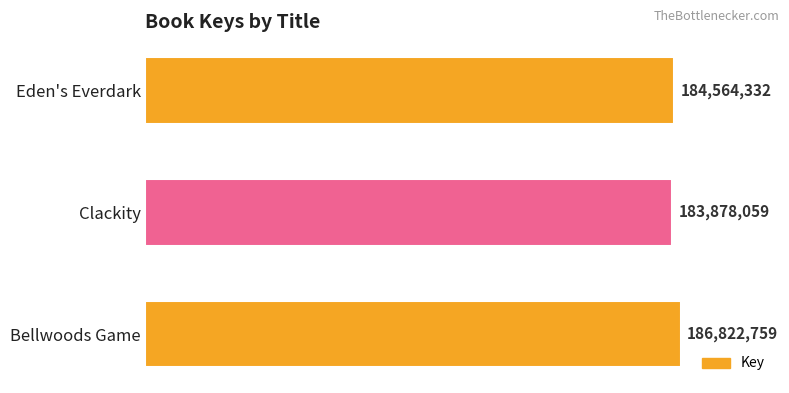

How many categories are shown in the chart?

3